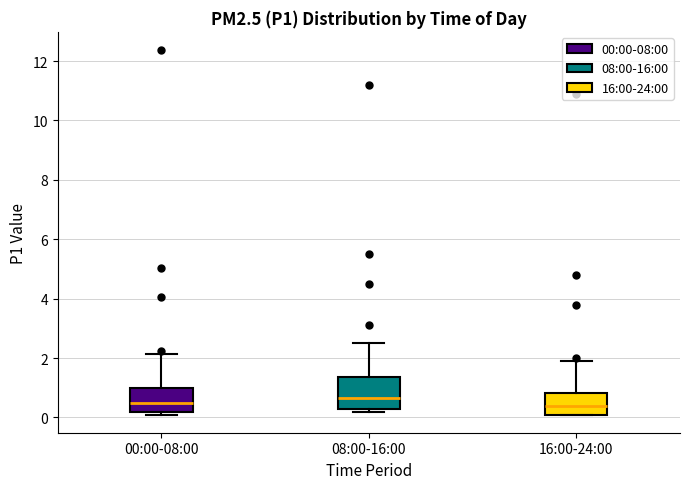

Which box is the tallest, from its lower edge to its upper edge?

08:00-16:00